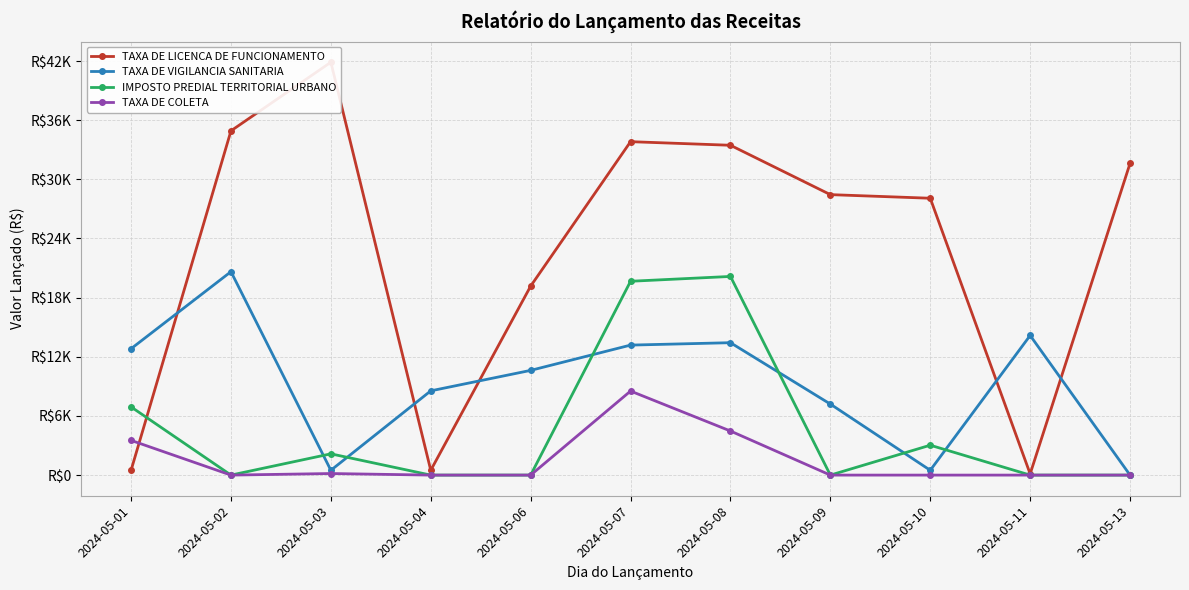

What is the difference between the TAXA DE LICENCA DE FUNCIONAMENTO values at 2024-05-06 and 2024-05-11?

19046.1